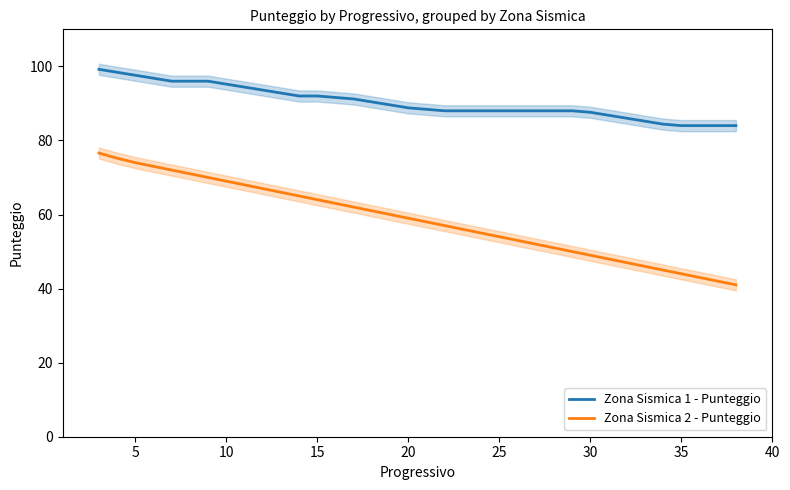

What value does the Zona Sismica 2 - Punteggio series have at 35?

44.0